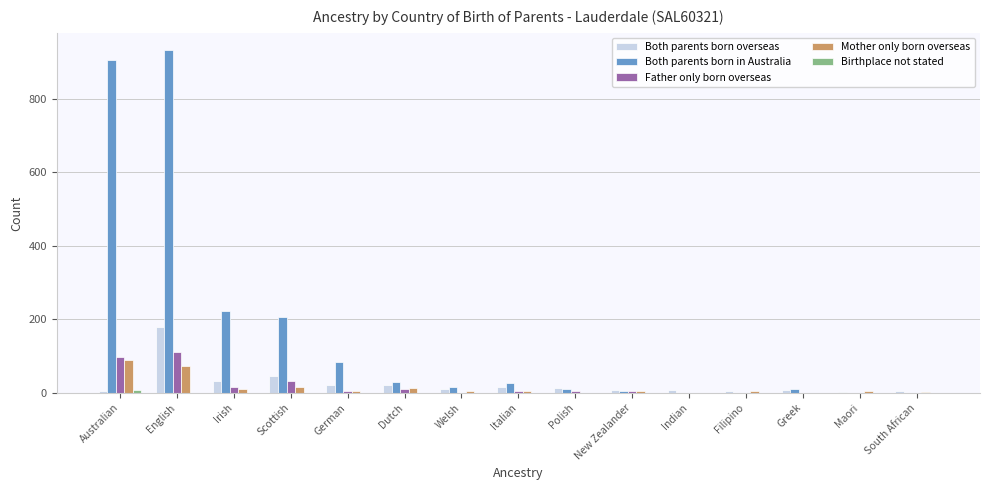

At which category is the sum across all series the highest?

English